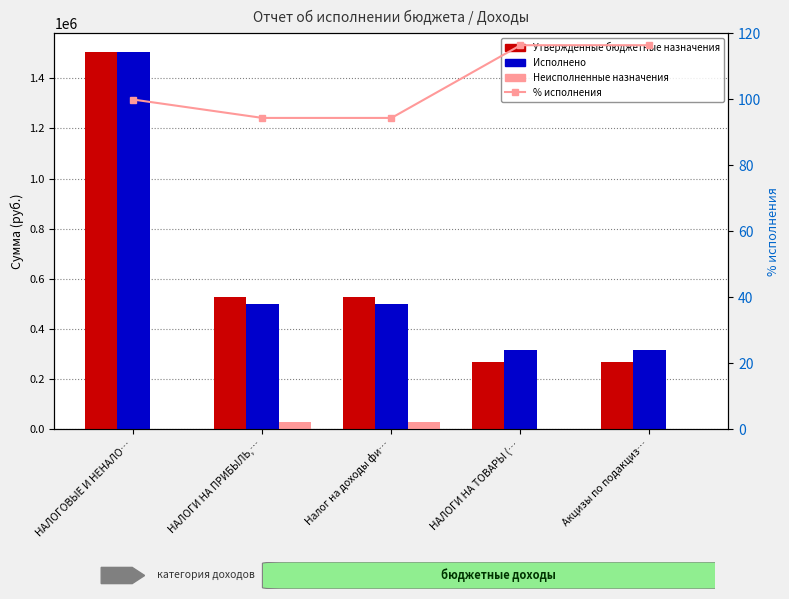

Between НАЛОГОВЫЕ И НЕНАЛО… and Акцизы по подакциз…, which series saw the biggest shift?

Утвержденные бюджетные назначения